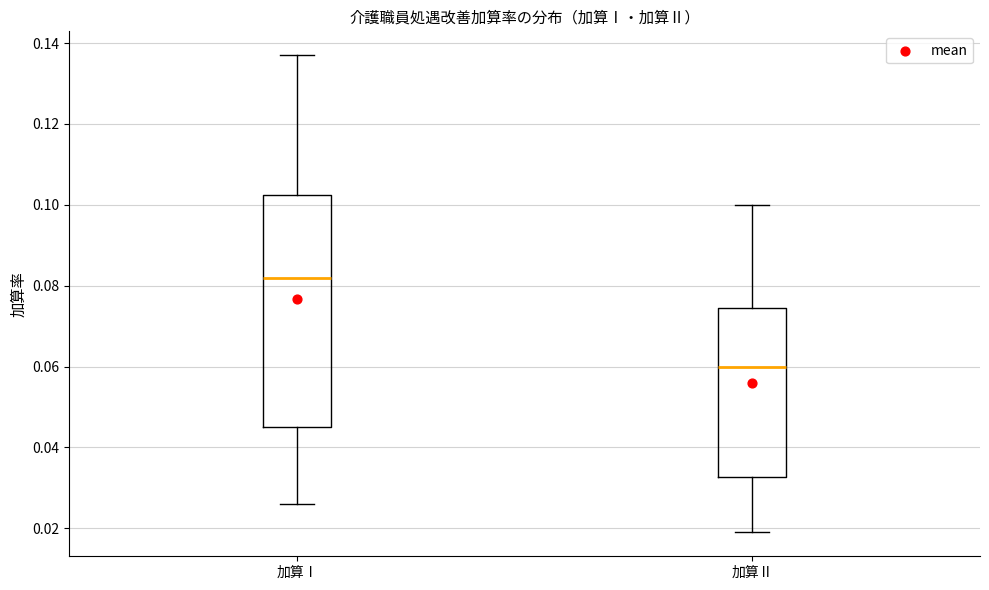

Reading left to right, transcribe this box plot: for each box, give where its median line is, the range the box spans, and where its two whiskers end, as read against the y-axis. The values are not printed on the chart, so give them approximately, as read against the axis.

加算Ⅰ: median 0.082, box 0.046 to 0.102, whiskers 0.026 to 0.138
加算Ⅱ: median 0.060, box 0.032 to 0.074, whiskers 0.020 to 0.100